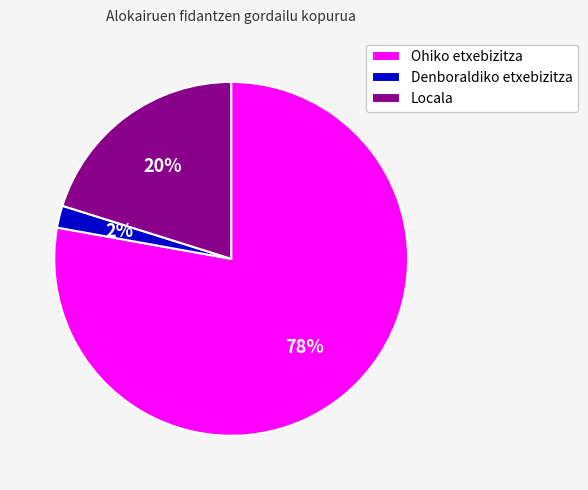

True or false: Denboraldiko etxebizitza accounts for 2% of the total.

True